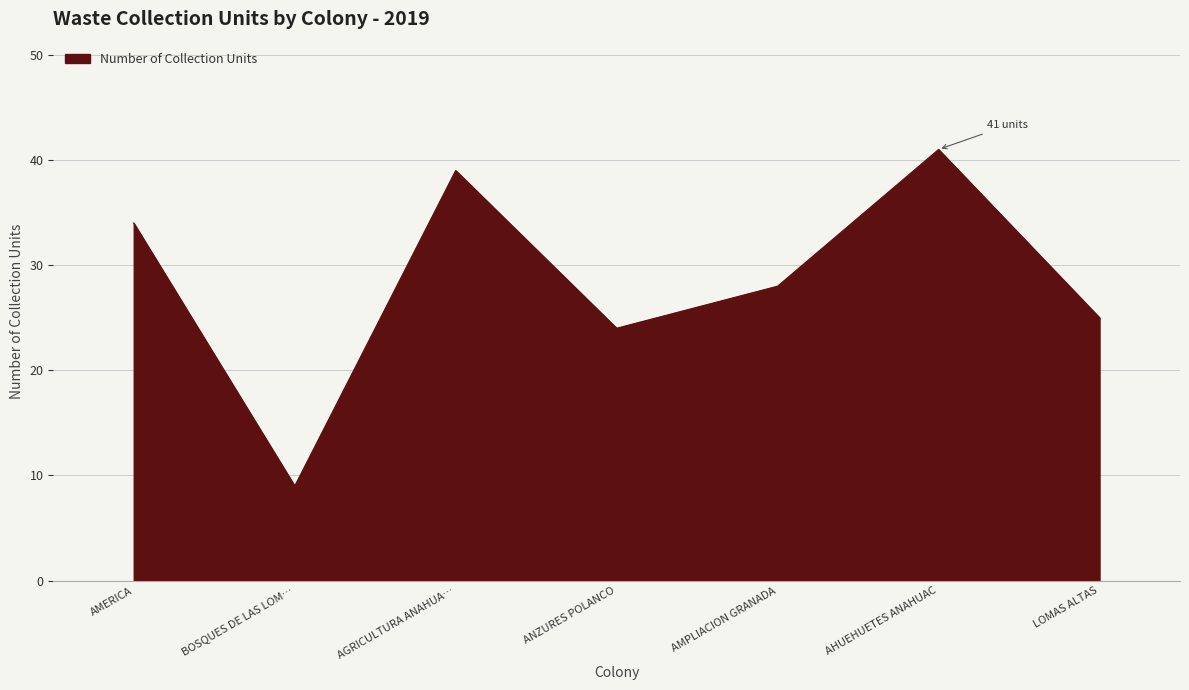

Where is the data nearest to the value 25?

LOMAS ALTAS